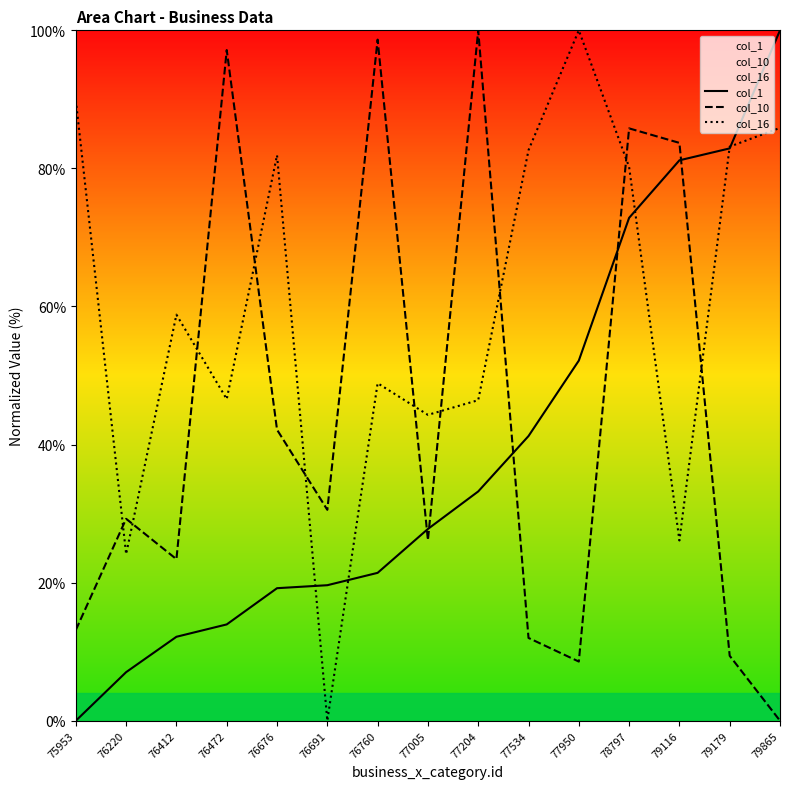

Between which two adjacent categories do col_1 and col_10 first intersect?

76760 and 77005